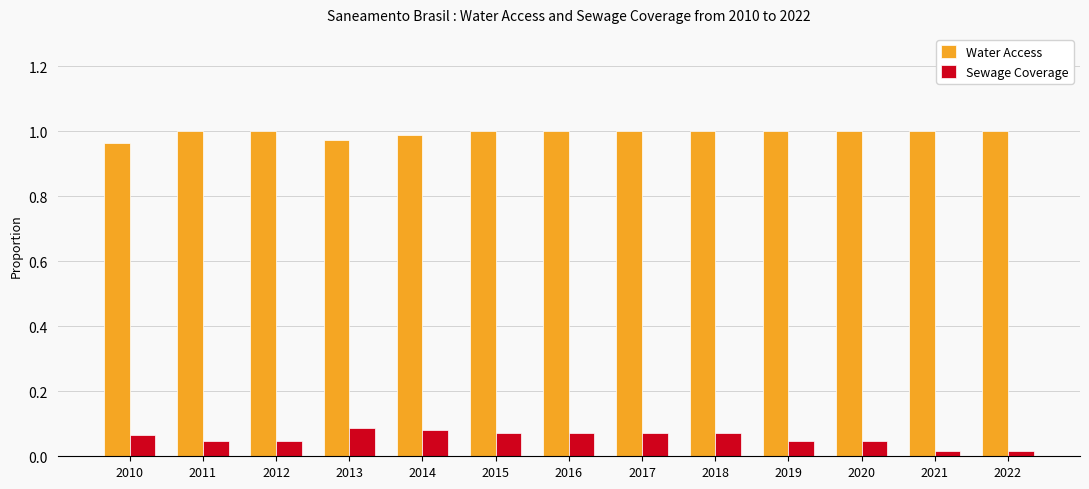

What is the difference between the highest and lowest values at 2013?

0.9